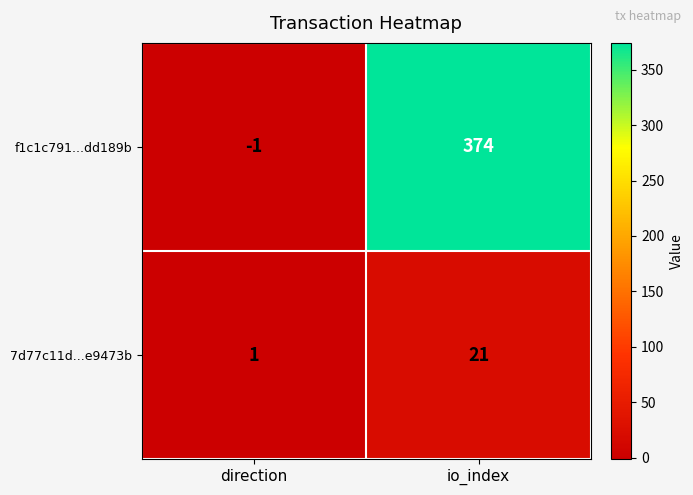

The 7d77c11d...e9473b series shows 1 at direction. True or false?

True